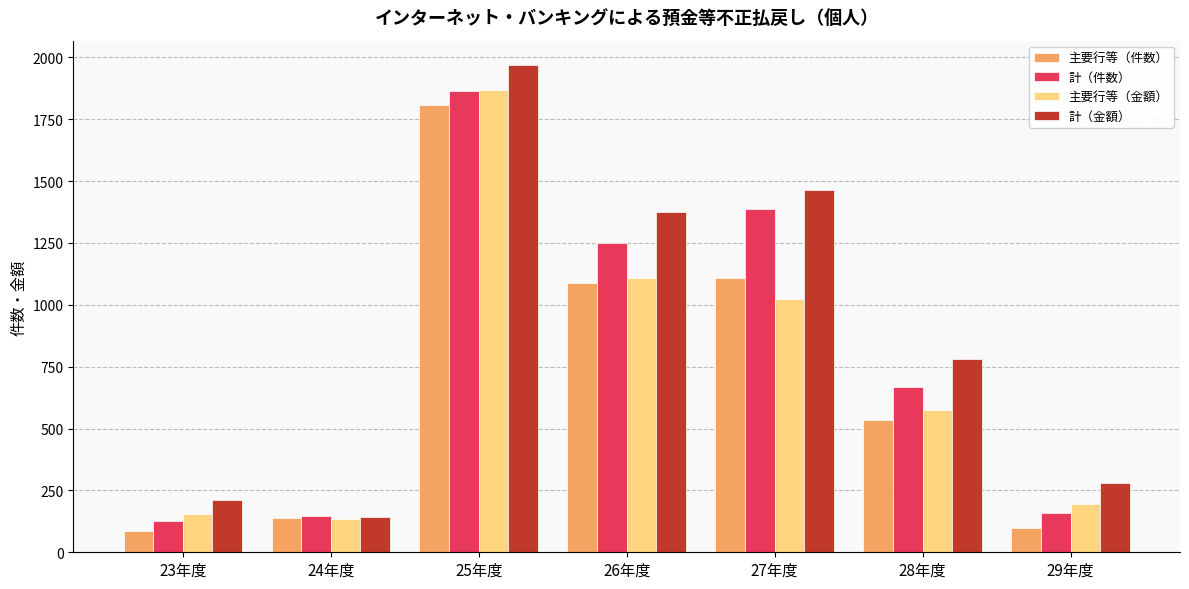

Rank the series at 27年度 from highest to lowest value.

計（金額）, 計（件数）, 主要行等（件数）, 主要行等（金額）